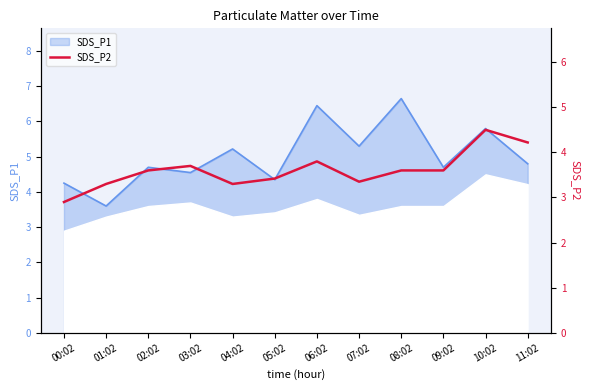

What is the ratio of the value at 11:02 to the value at 04:02?

1.3